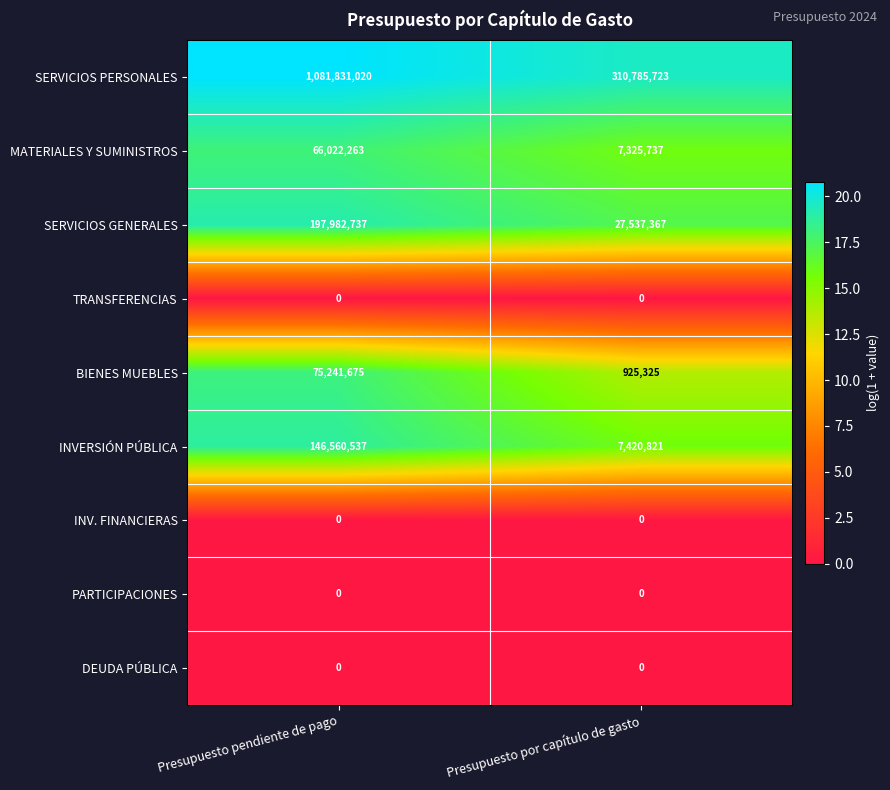

What is the maximum value shown in the chart?

1081831020